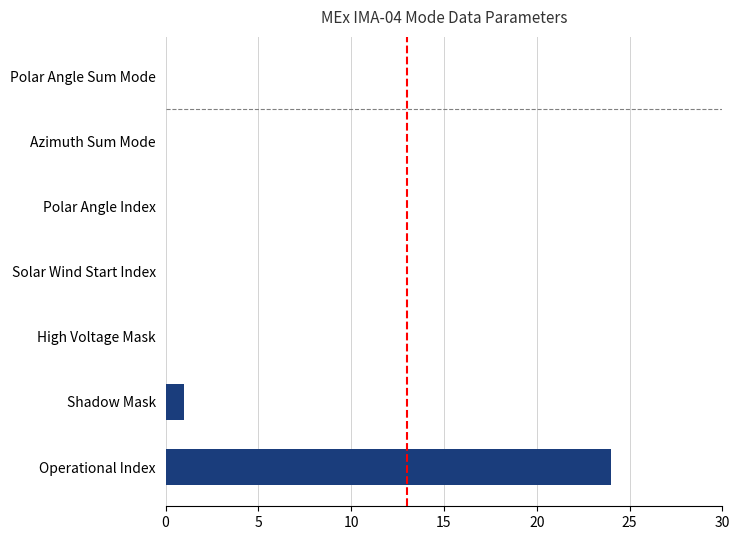

Is it true that the value at Polar Angle Index is 10?

False